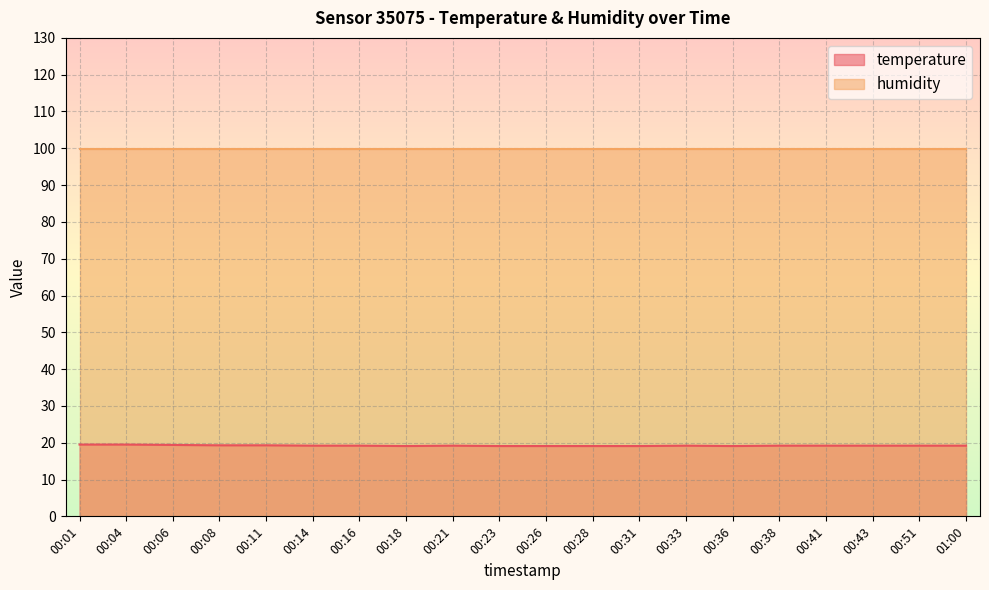

Approximately how many times larger is the value at 00:16 compared to 00:11?

1.0